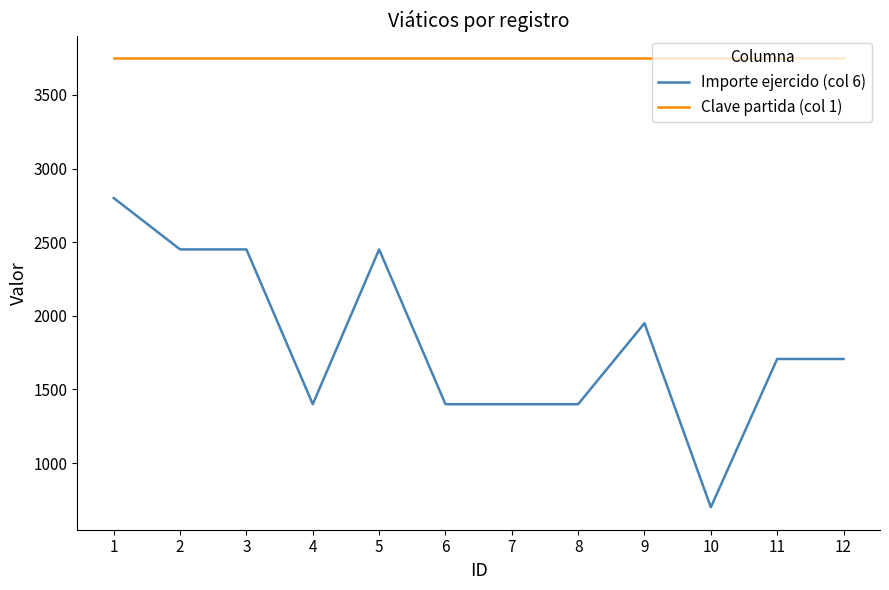

Reading right to left, list all the values displayed in this chart.

Importe ejercido (col 6): 1707	1707	700	1950	1400	1400	1400	2451	1400	2451	2451	2800
Clave partida (col 1): 3751	3751	3751	3751	3751	3751	3751	3751	3751	3751	3751	3751